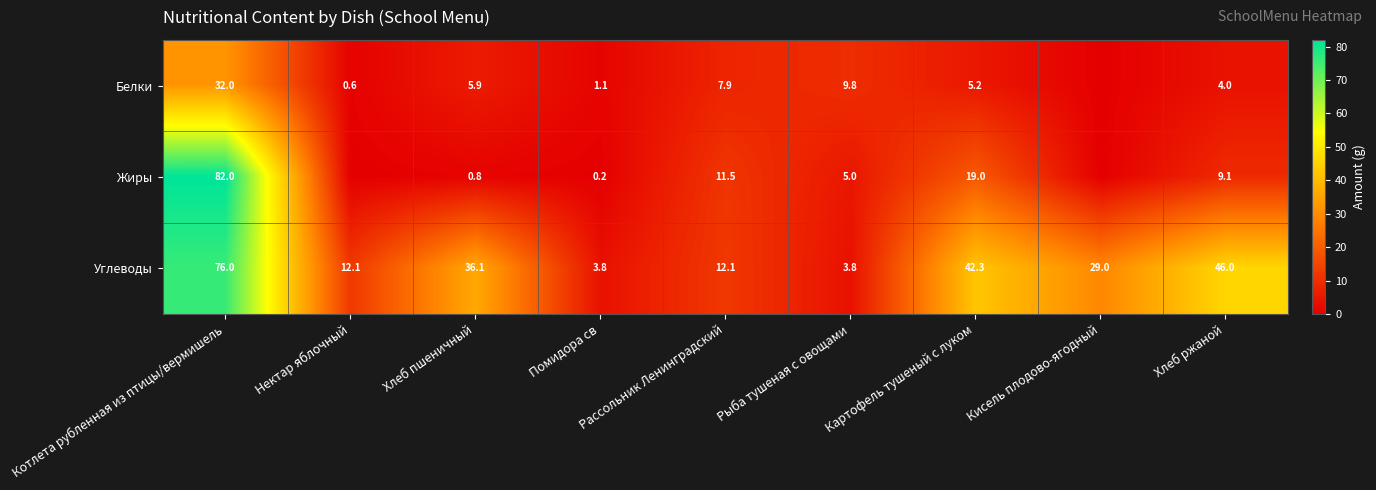

What is the spread (max minus min) of values at Котлета рубленная из птицы/вермишель?

50.0